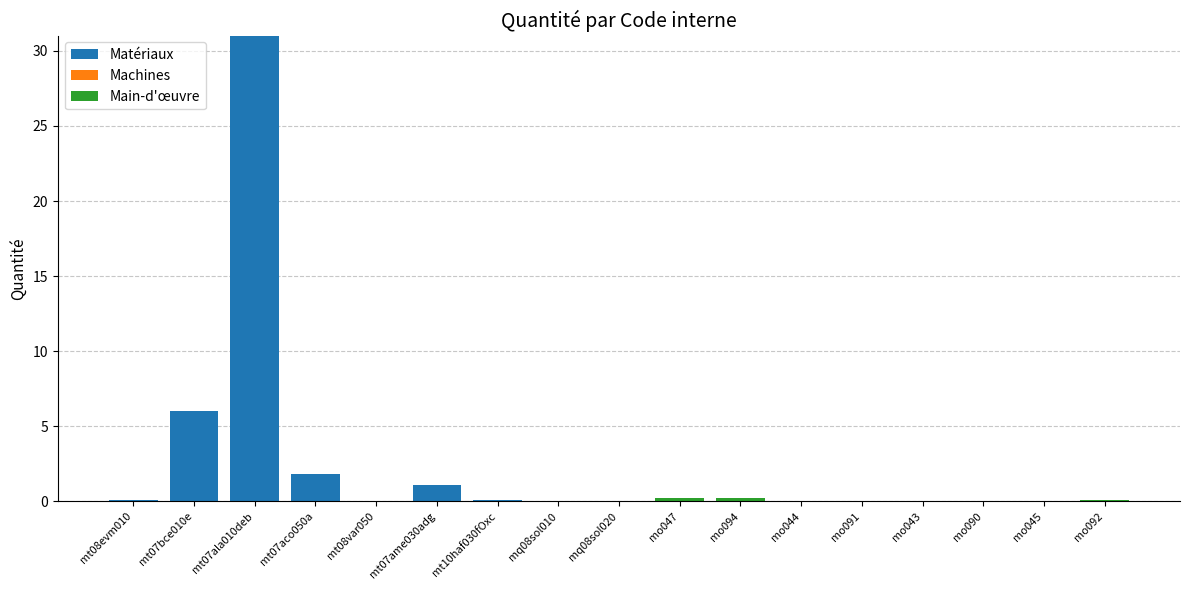

True or false: Matériaux has a value of 0.0 at mo092.

True